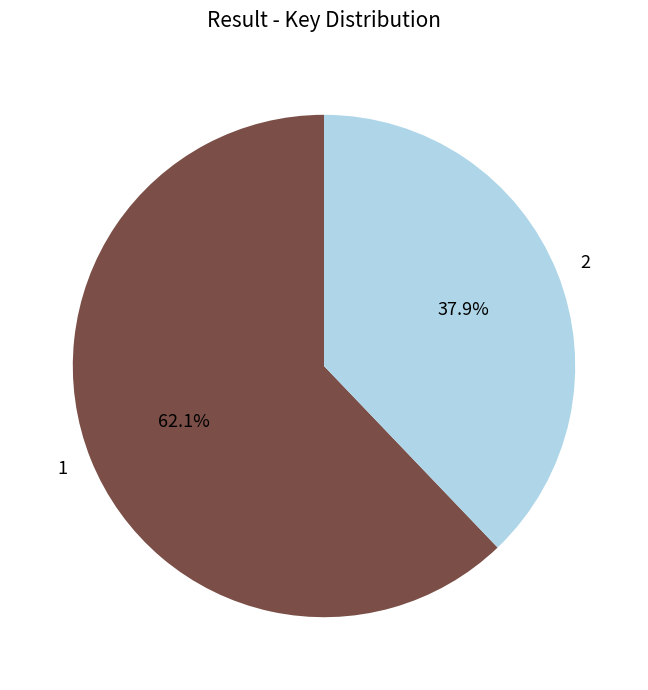

Combined, do 2 and 1 account for over 50%?

Yes